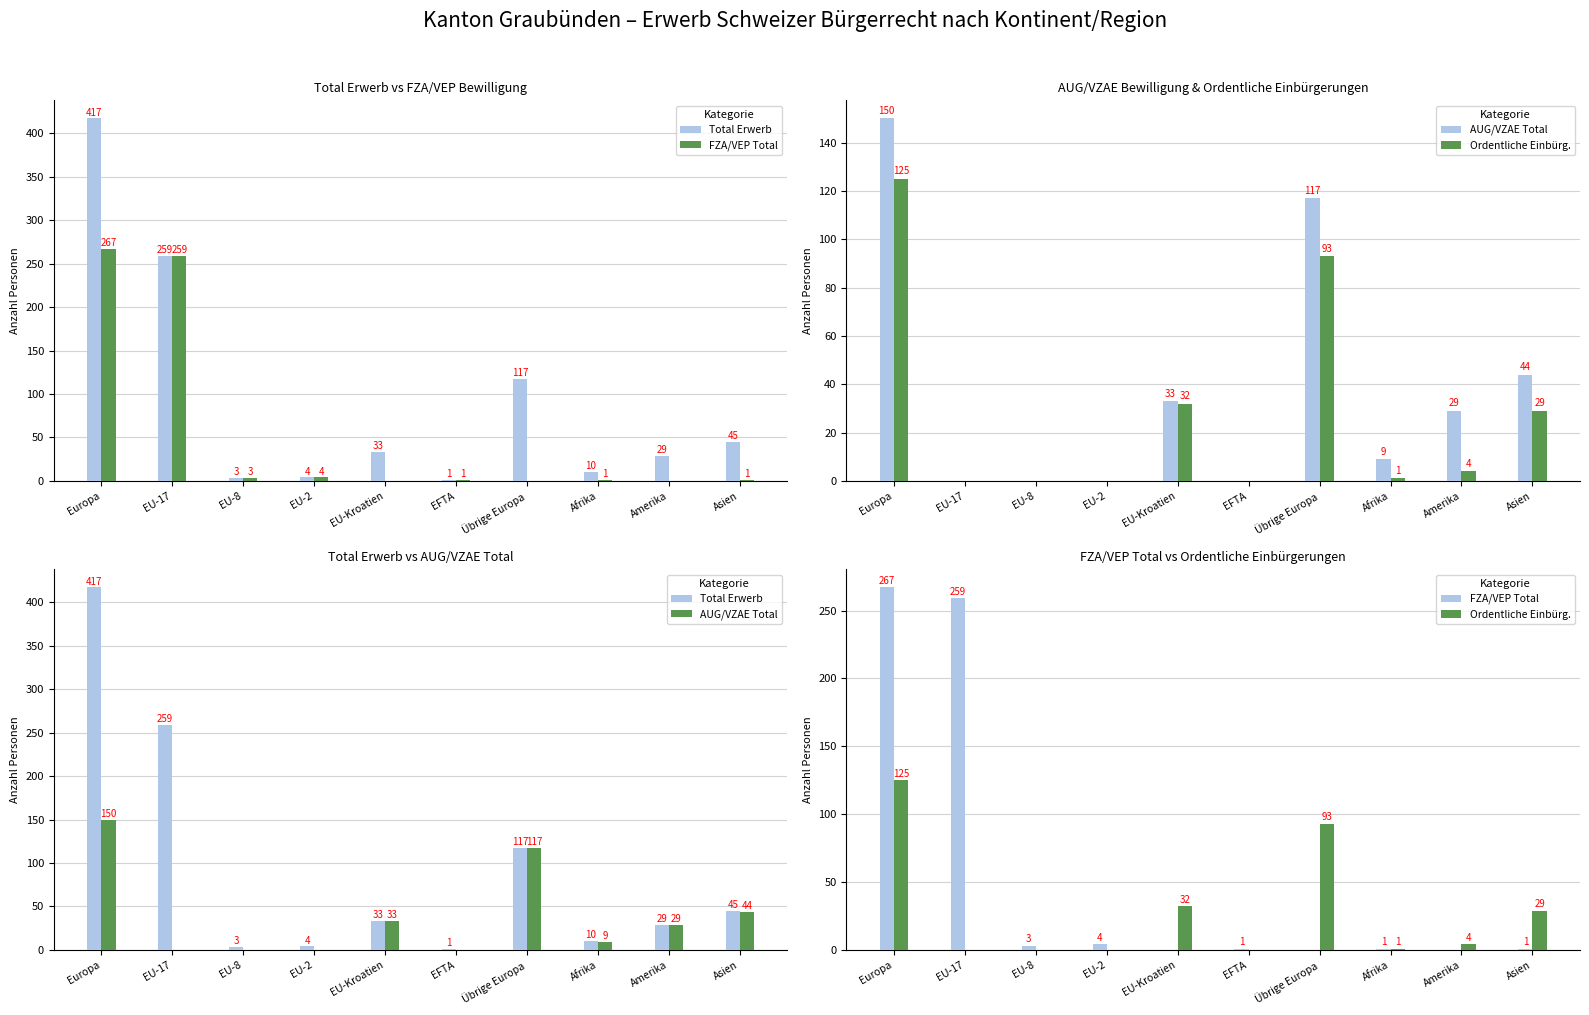

What position from the right is EU-8?

8